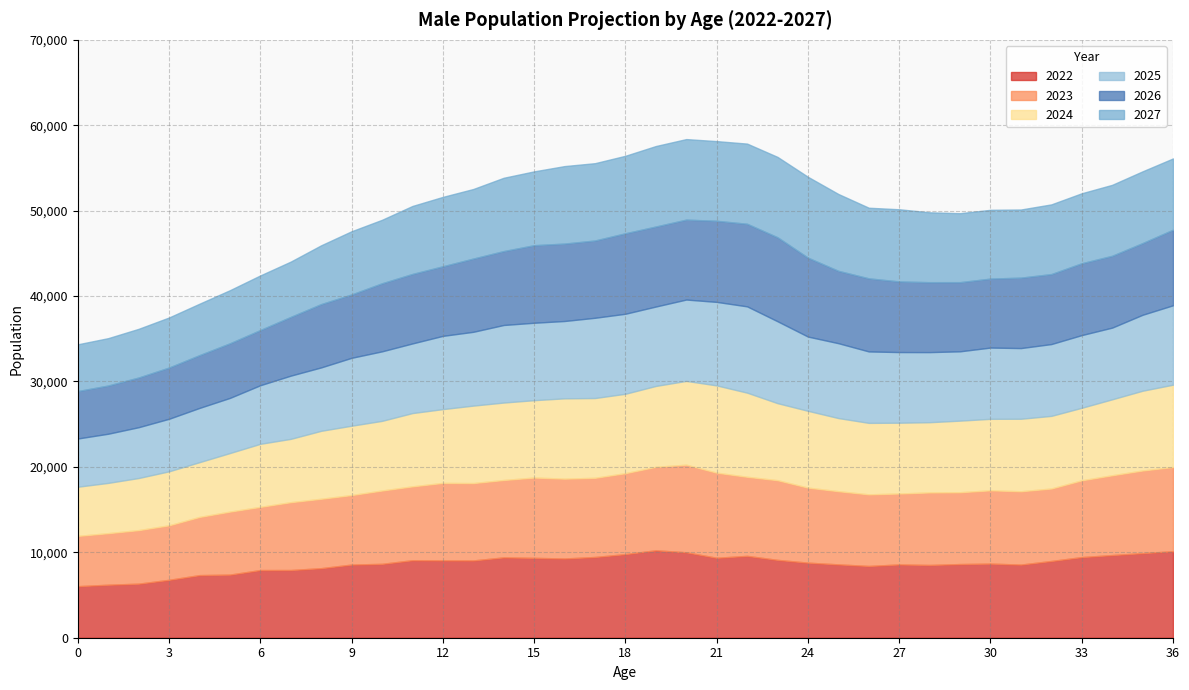

At which category is the sum across all series the highest?

20